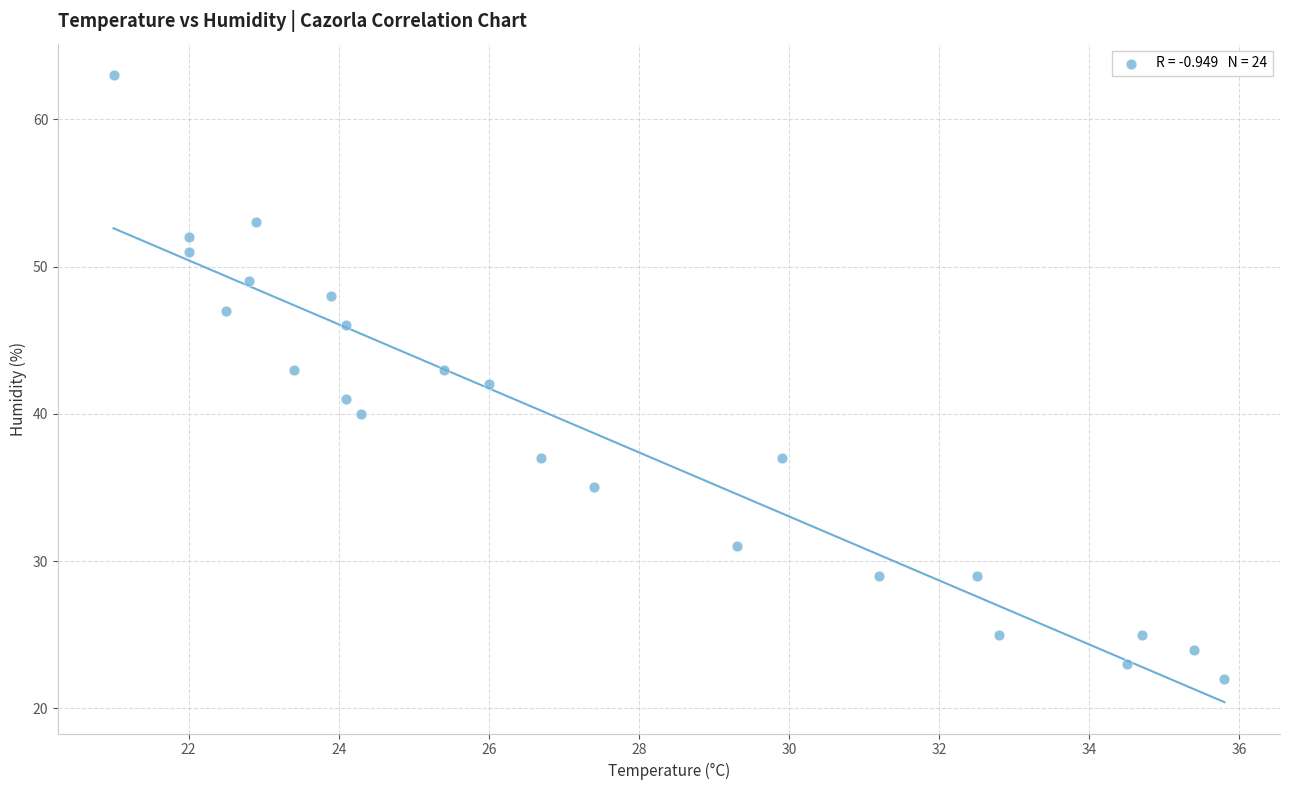

What is the range of Y values (max minus min)?

41